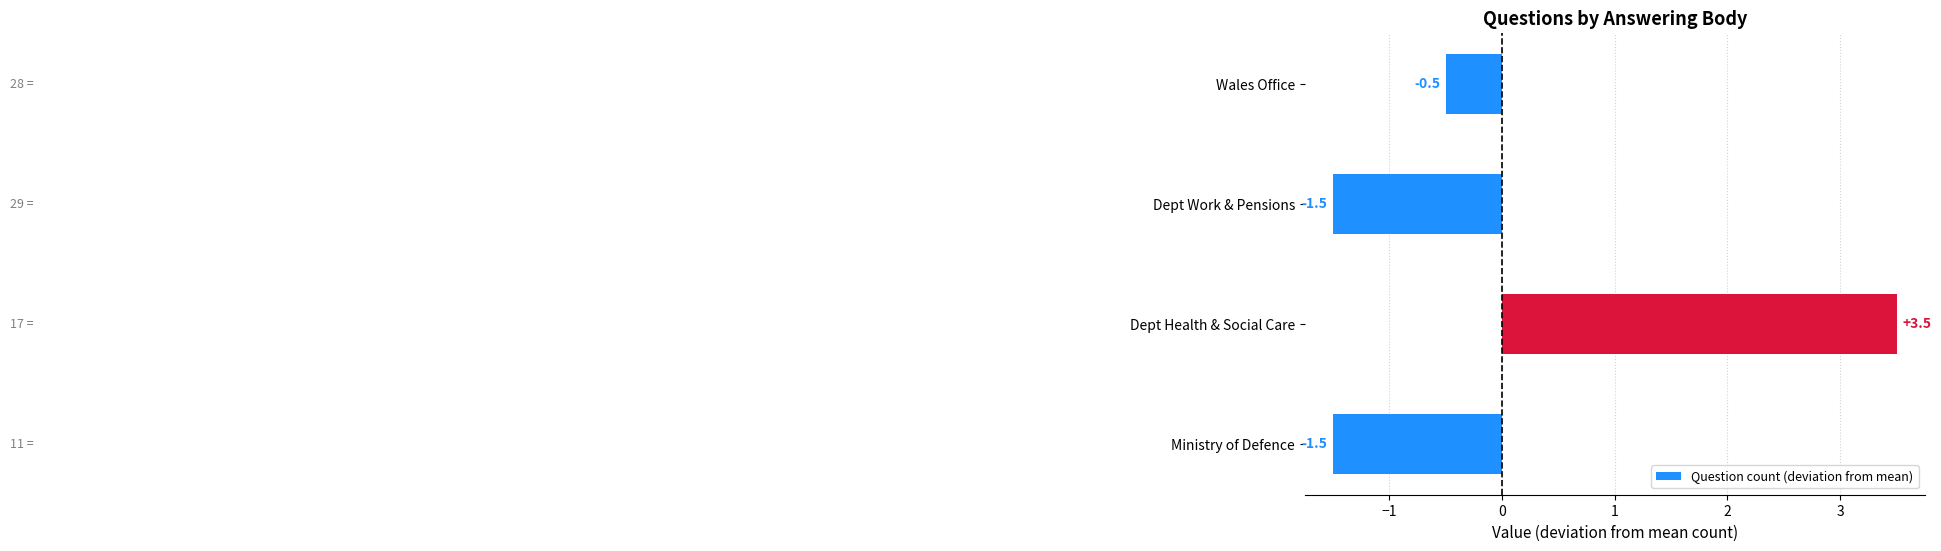

How many values exceed 0?

1